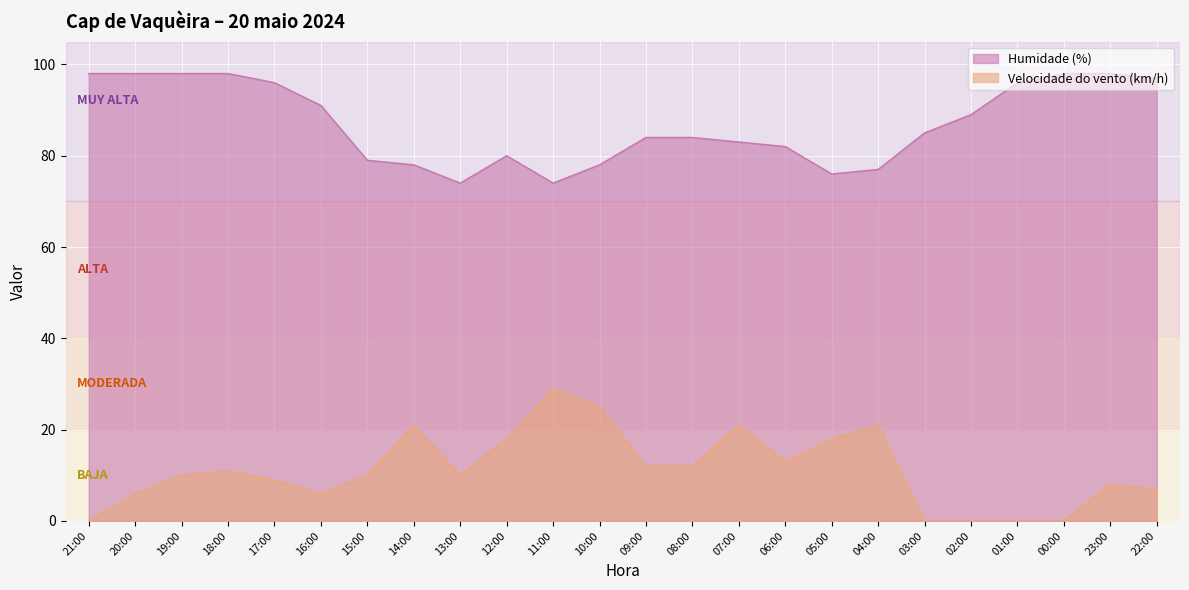

List the series in order of their overall mean, highest first.

Humidade (%), Velocidade do vento (km/h)